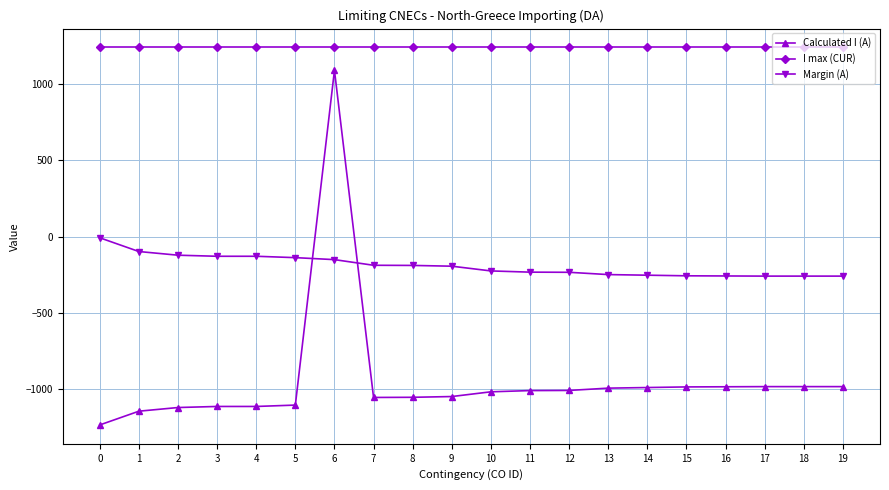

Is the value of Calculated I (A) at 13 greater than the value of Margin (A) at 7?

No